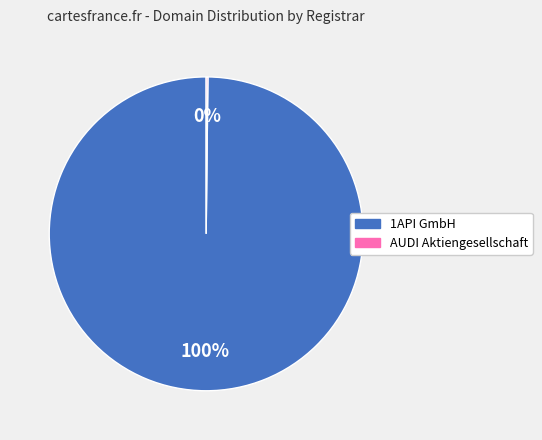

To the nearest percent, what is the average slice percentage?

50%